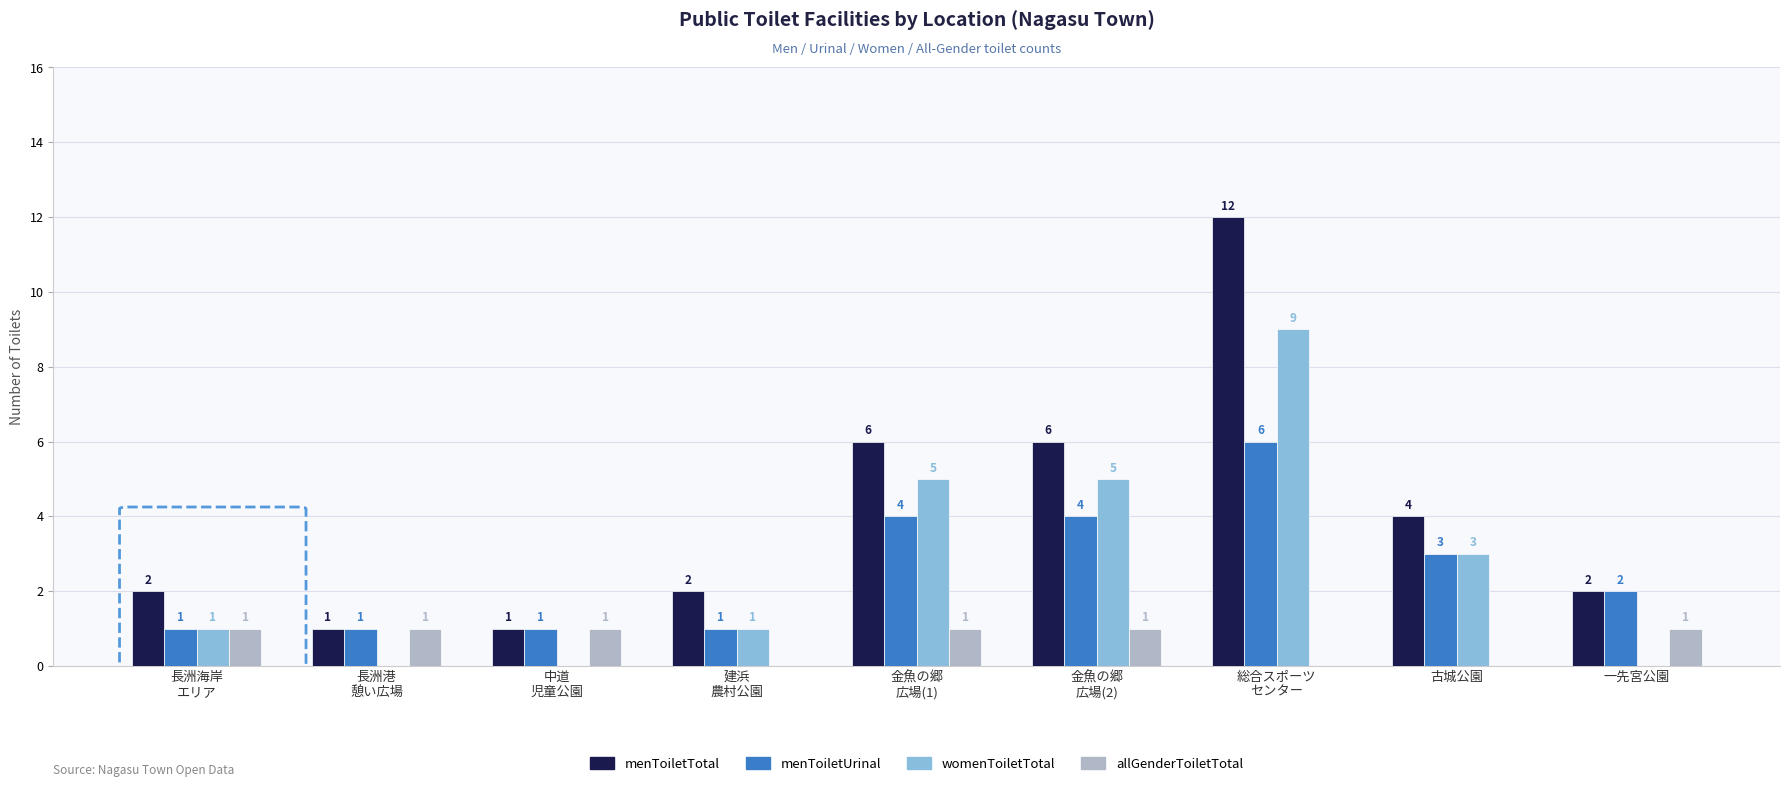

The allGenderToiletTotal series shows 0 at 古城公園. True or false?

True